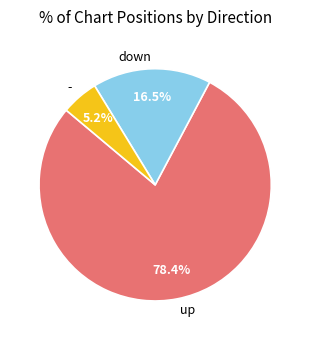

Combined, what portion of the pie is up and -?

83.5%